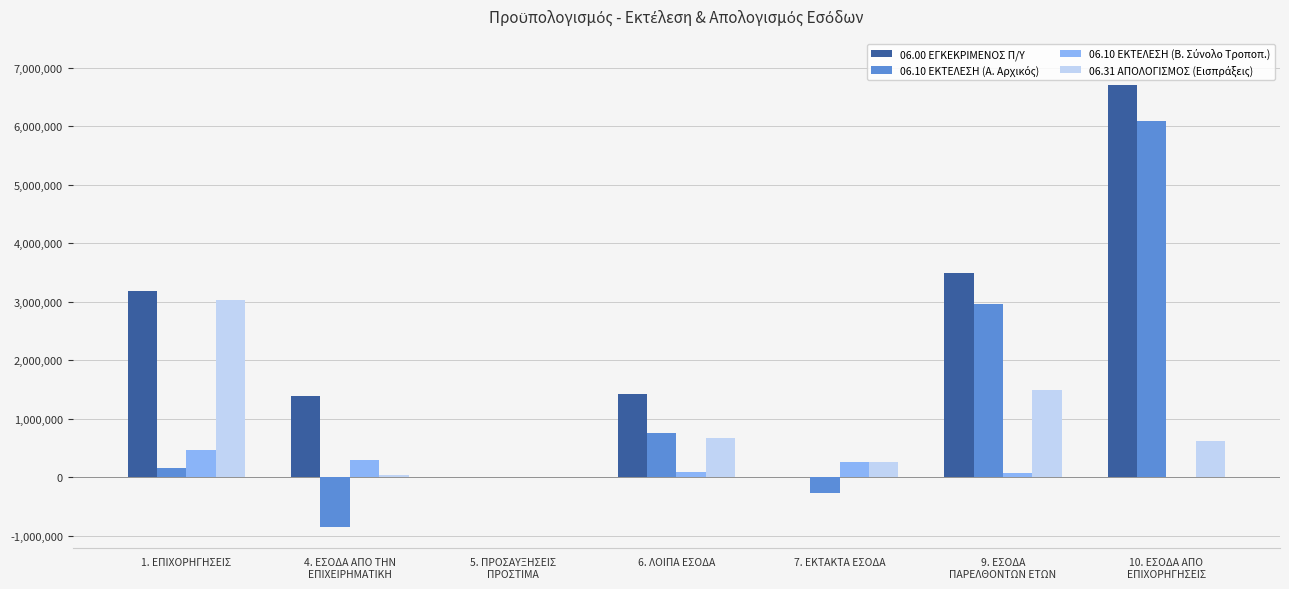

Which series has the largest total across all categories?

06.00 ΕΓΚΕΚΡΙΜΕΝΟΣ Π/Υ